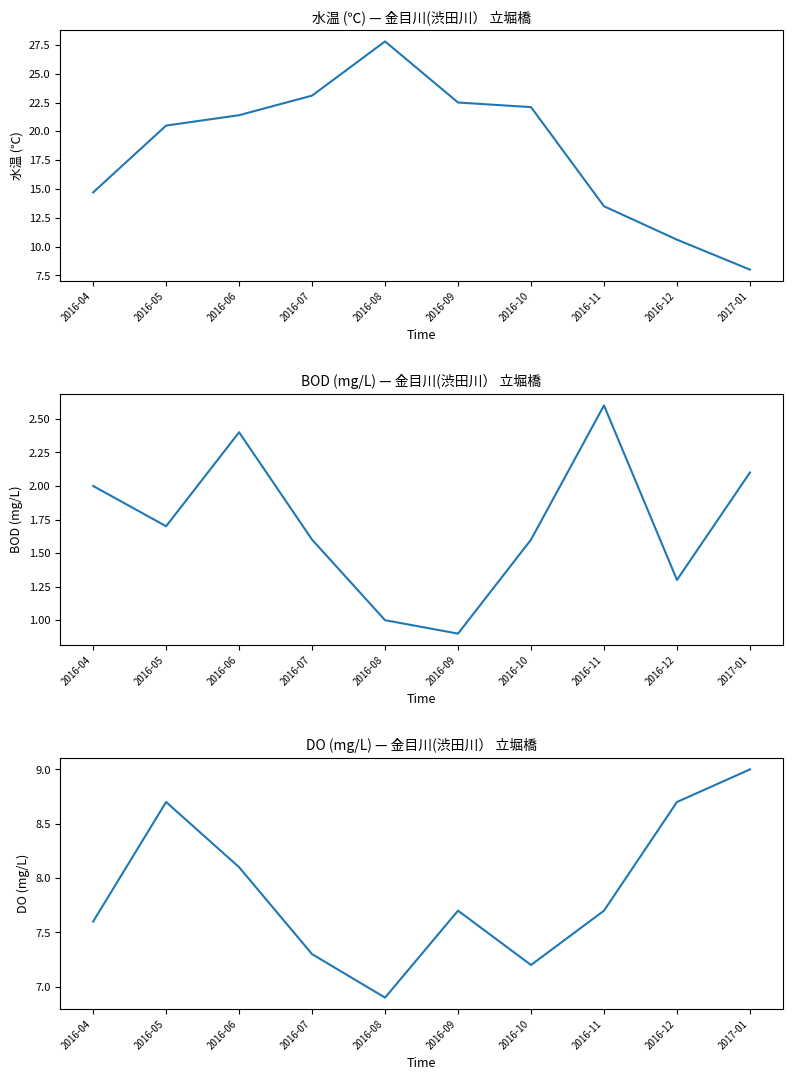

True or false: BOD (mg/L) and 水温 (℃) cross at least once.

False